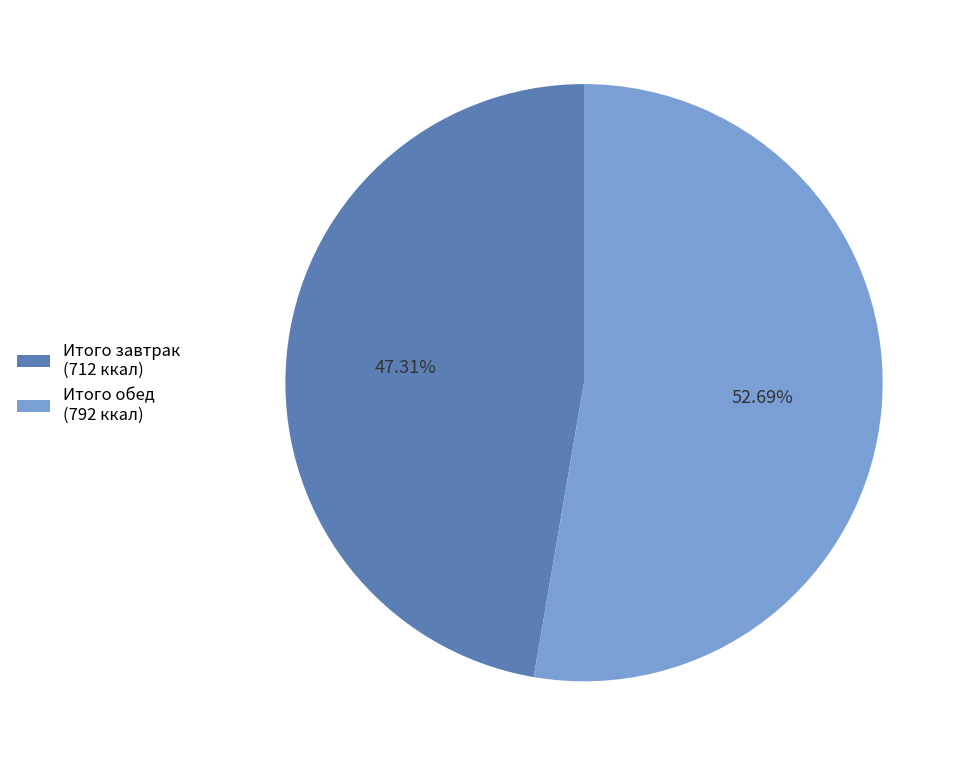

Count the number of slices in the pie.

2